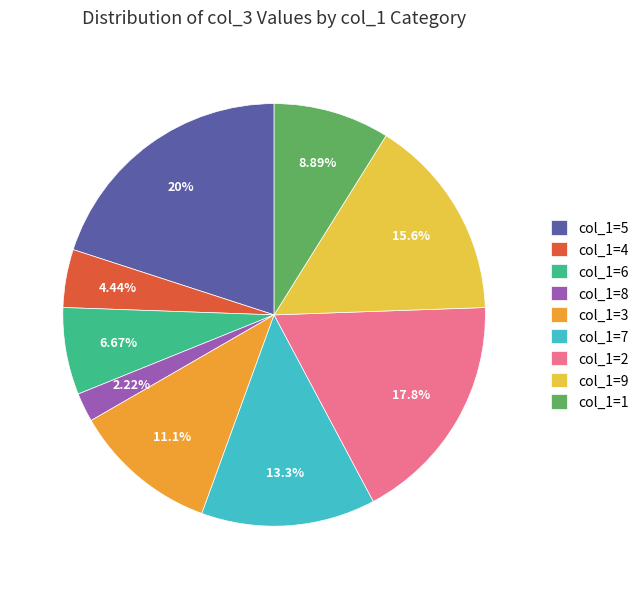

Does any single category account for the majority?

No